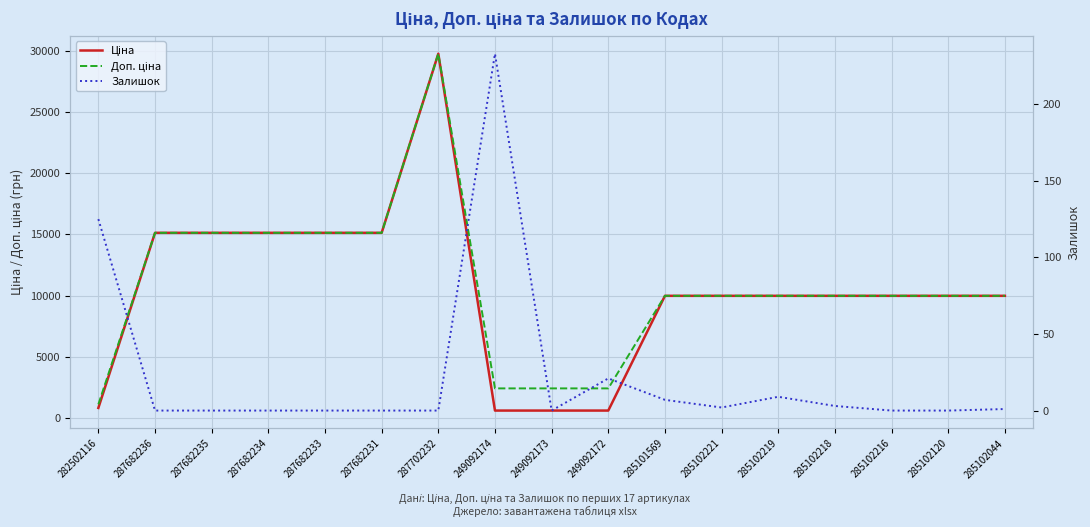

What is the label of the 17th point from the right?

282502116